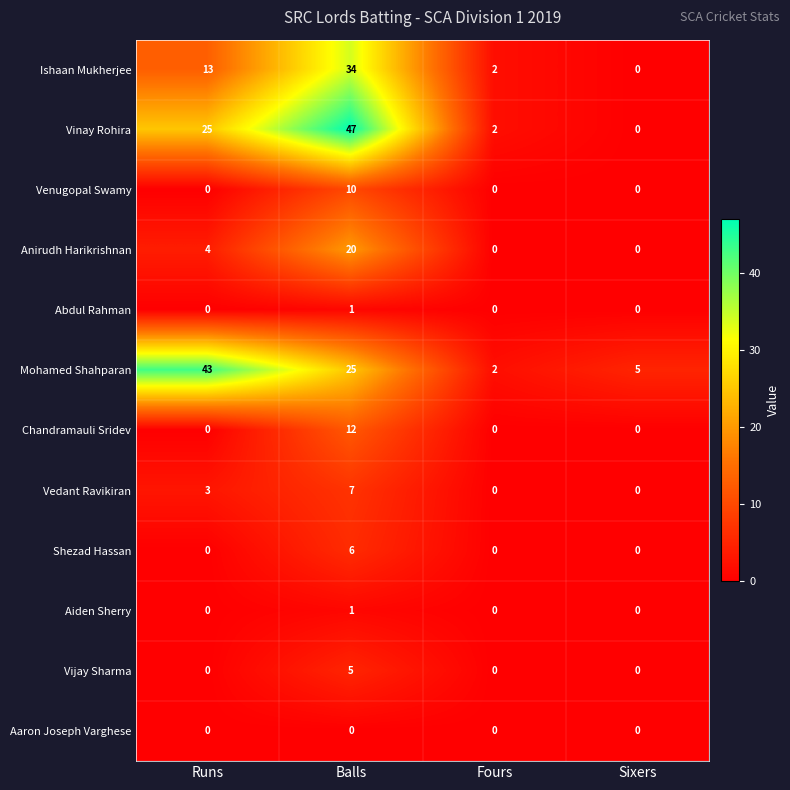

What is the sum of all Shezad Hassan values?

6